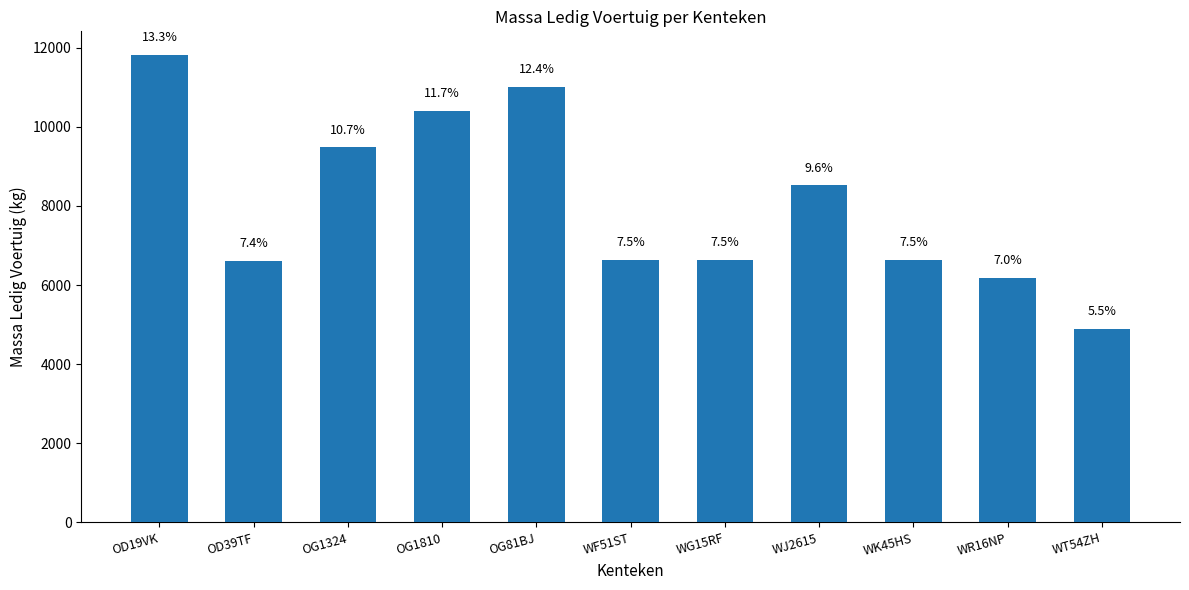

What is the ratio of the value at WT54ZH to the value at WK45HS?

0.7